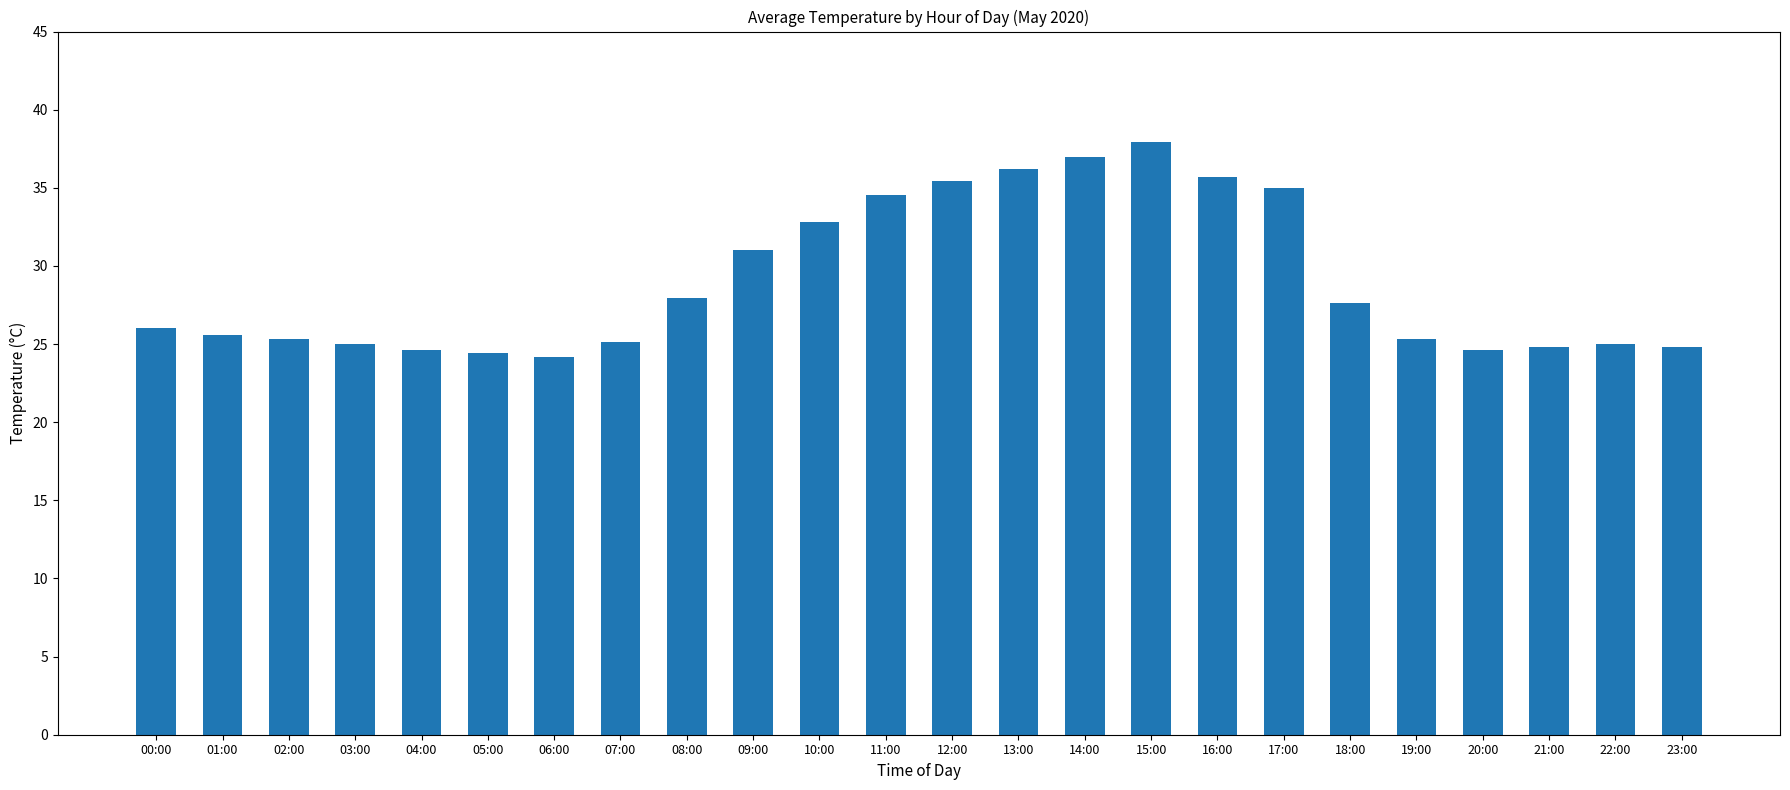

What position from the right is 08:00?

16